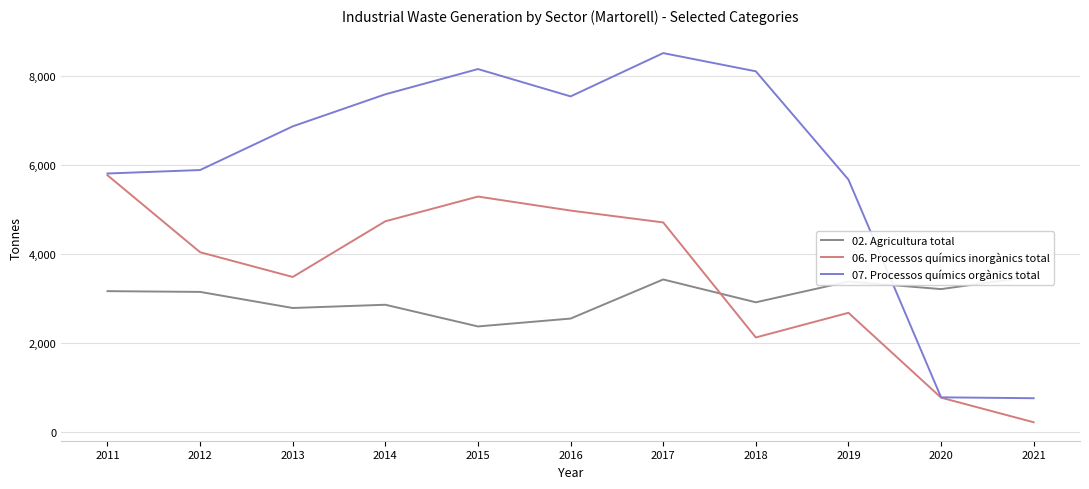

What is the value of the 02. Agricultura total point at the 8th from the left?

2912